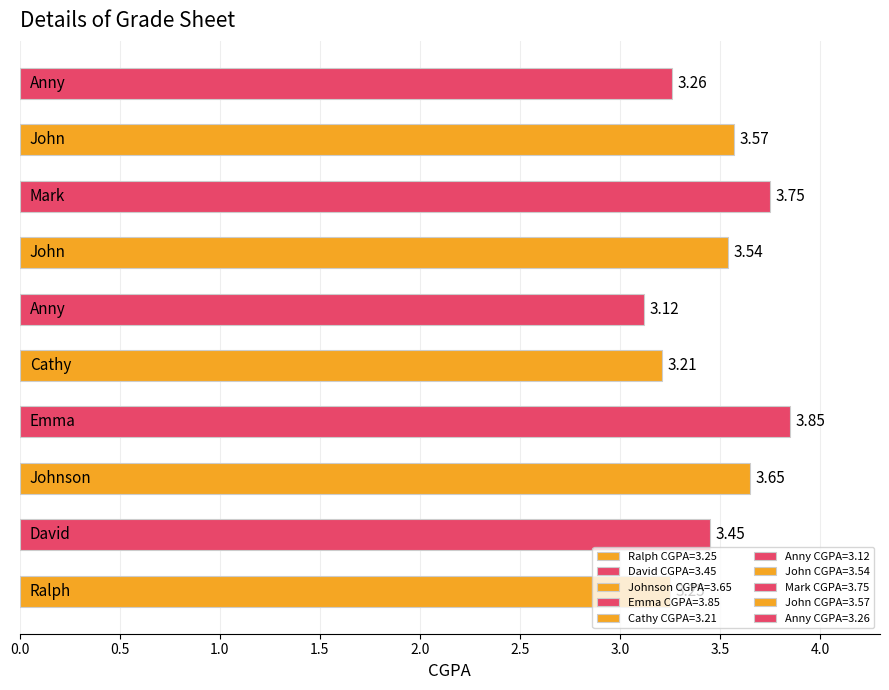

What is the difference between the second highest and second lowest values?

0.5